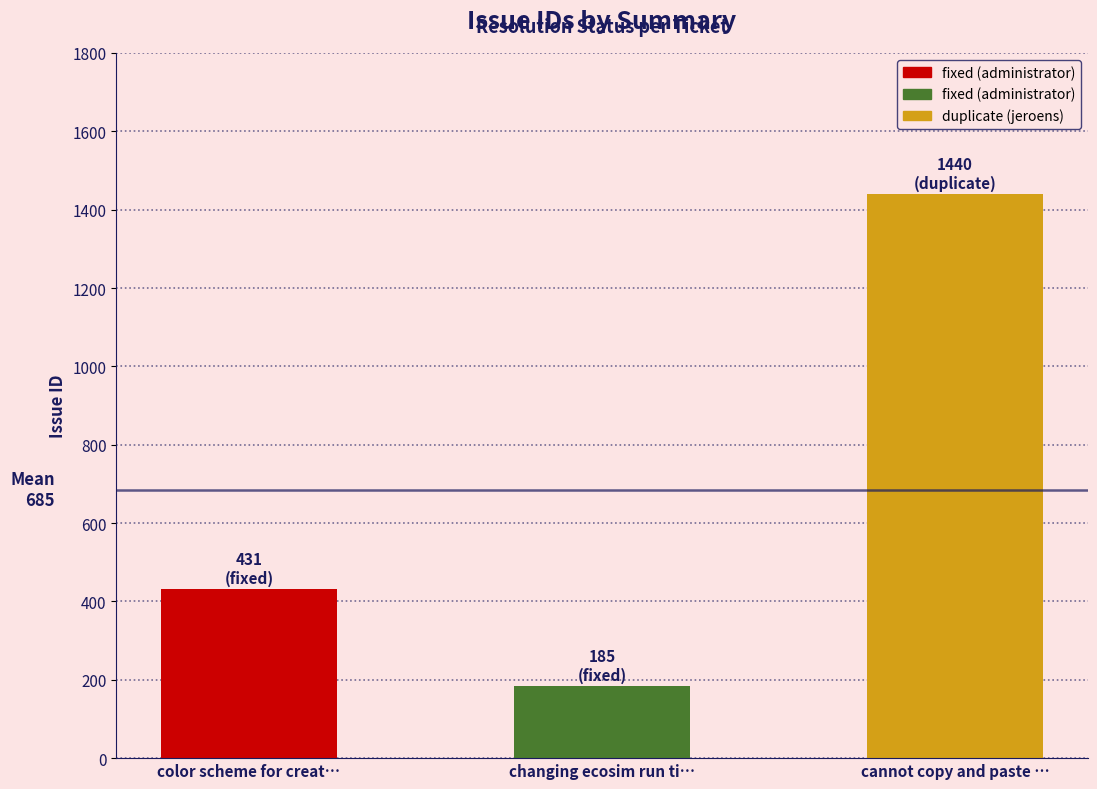

Reading left to right, list all the values displayed in this chart.

431	185	1440